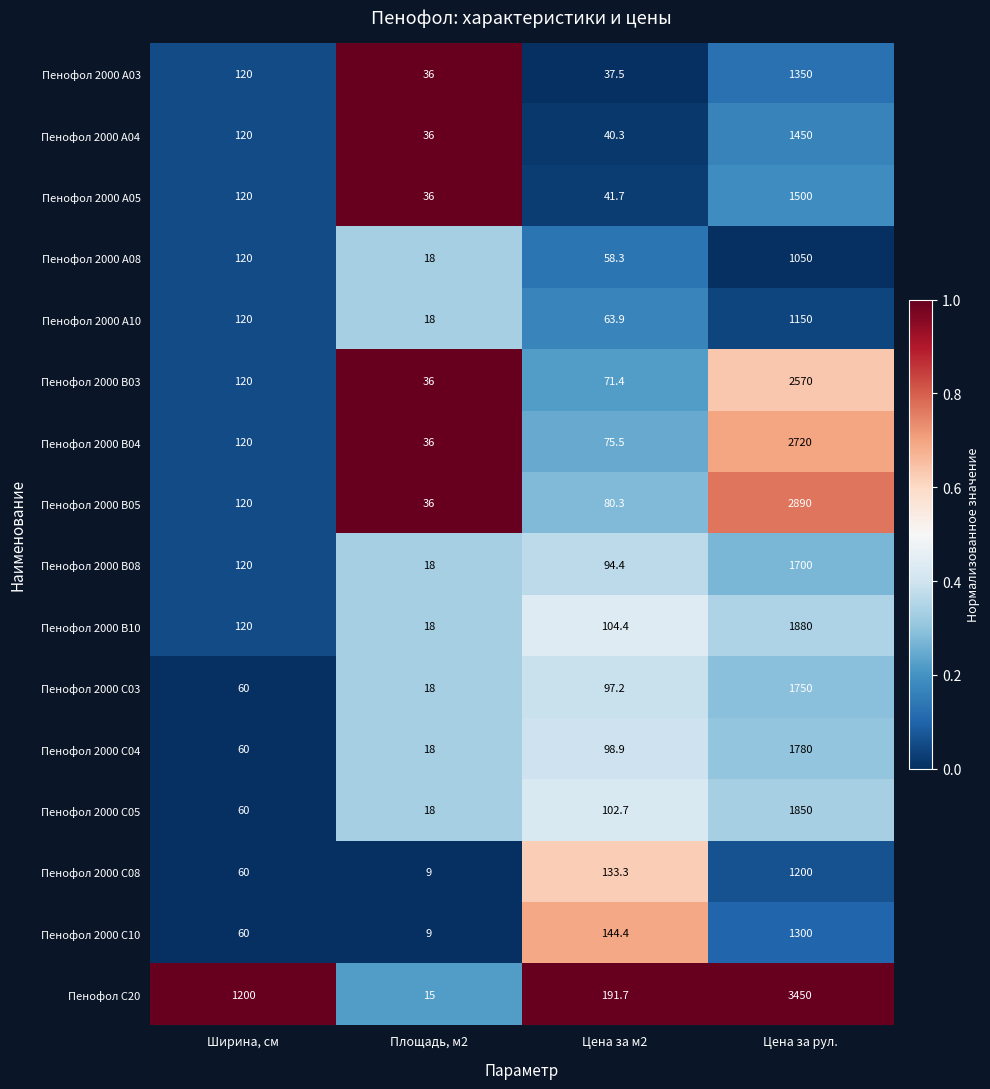

The value of Пенофол 2000 С08 at Площадь, м2 is 9.0. True or false?

True